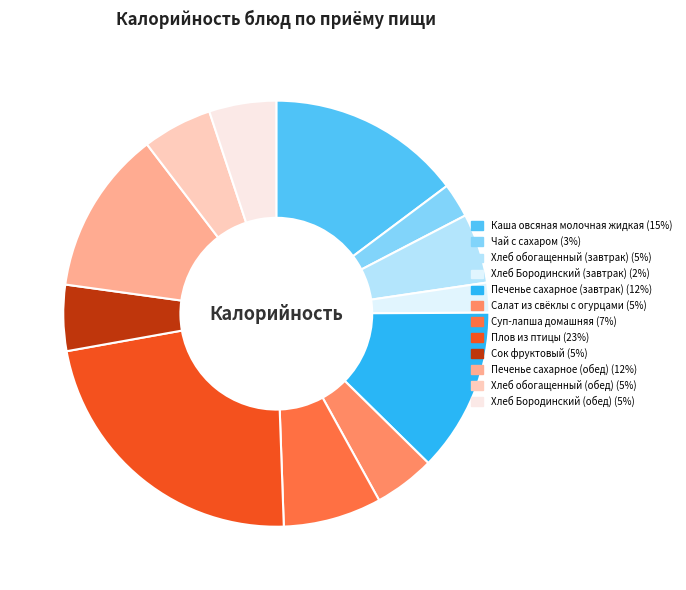

True or false: Хлеб Бородинский (обед) accounts for 5% of the total.

True